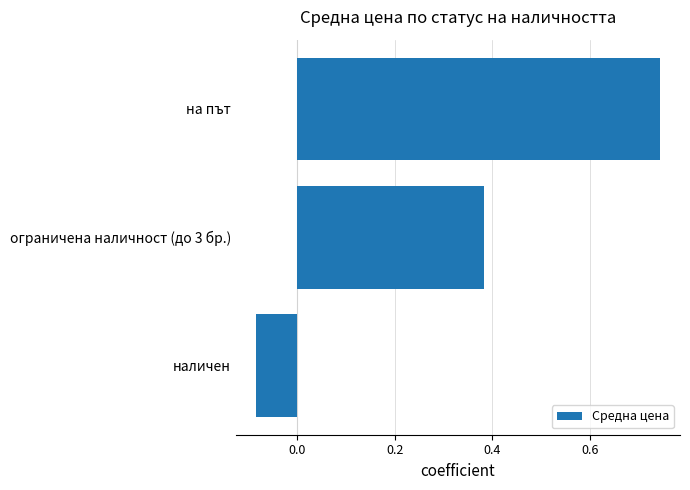

Where is the data nearest to the value 0?

наличен